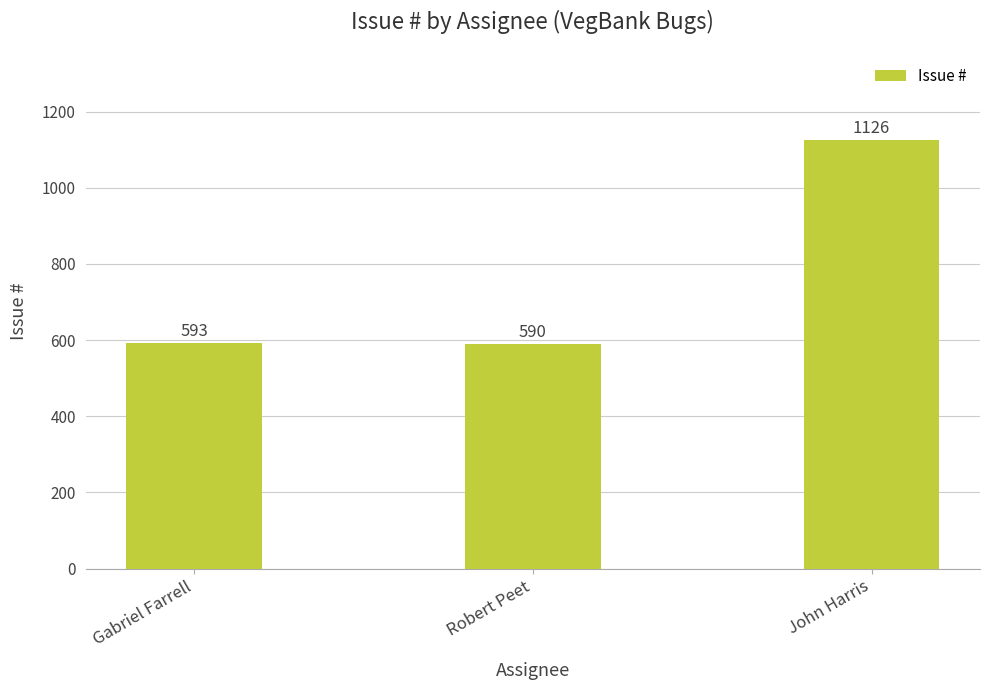

How many distinct data groups are displayed?

1